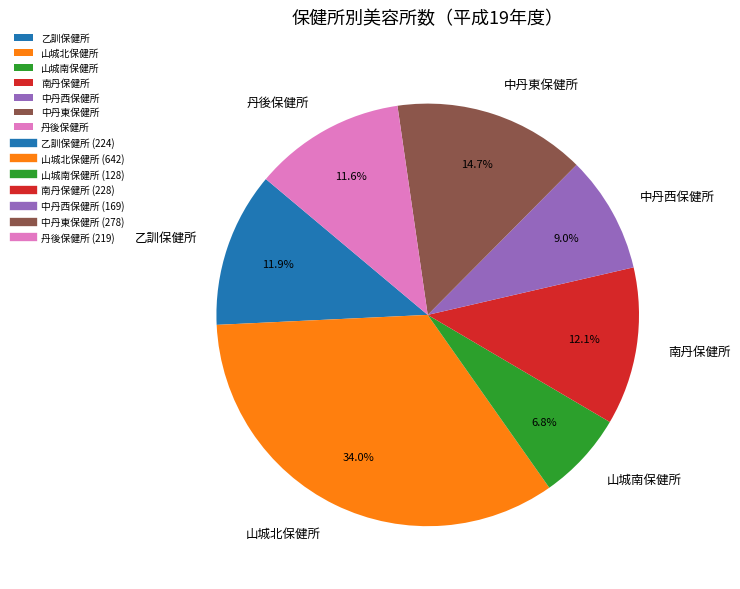

The 山城北保健所 slice represents 34% of the pie. True or false?

True